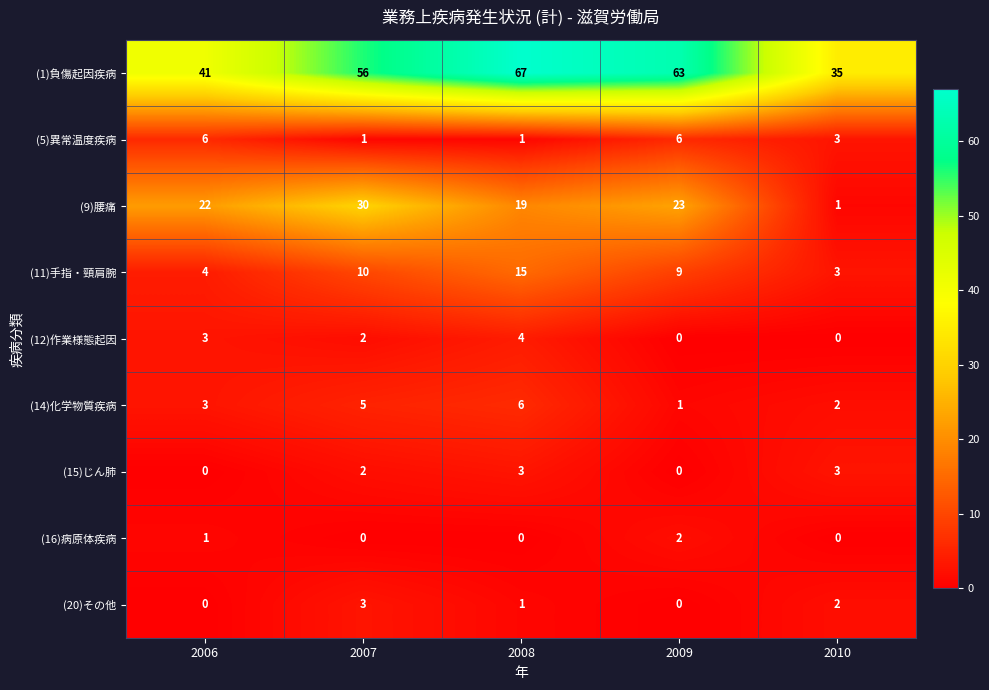

What is the spread (max minus min) of values at 2006?

41